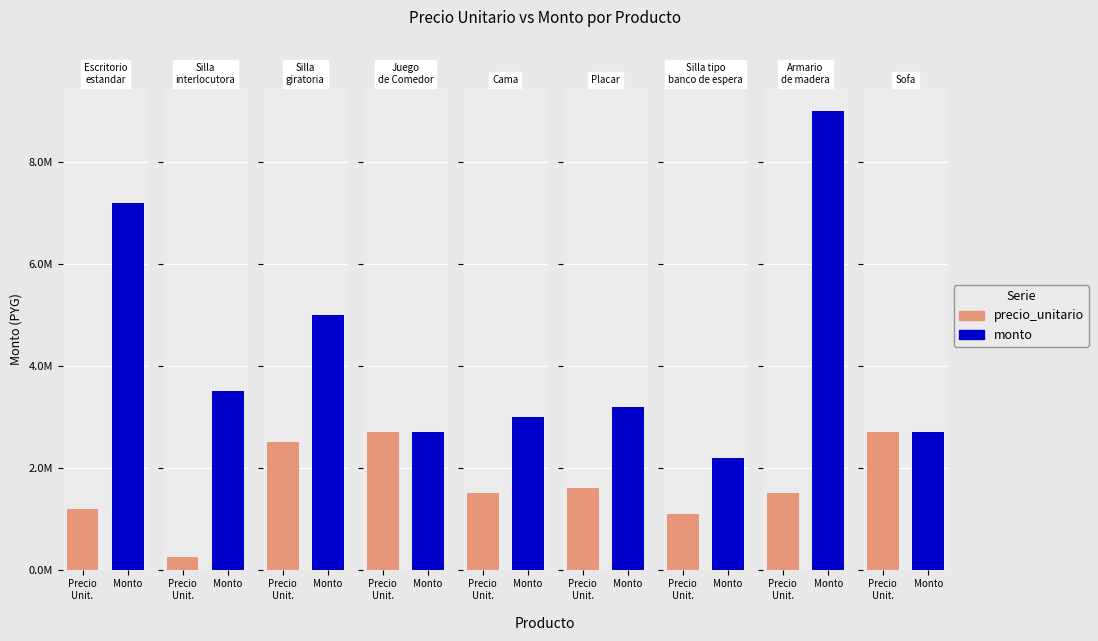

True or false: monto has a value of 2200000 at Silla tipo banco de espera.

True